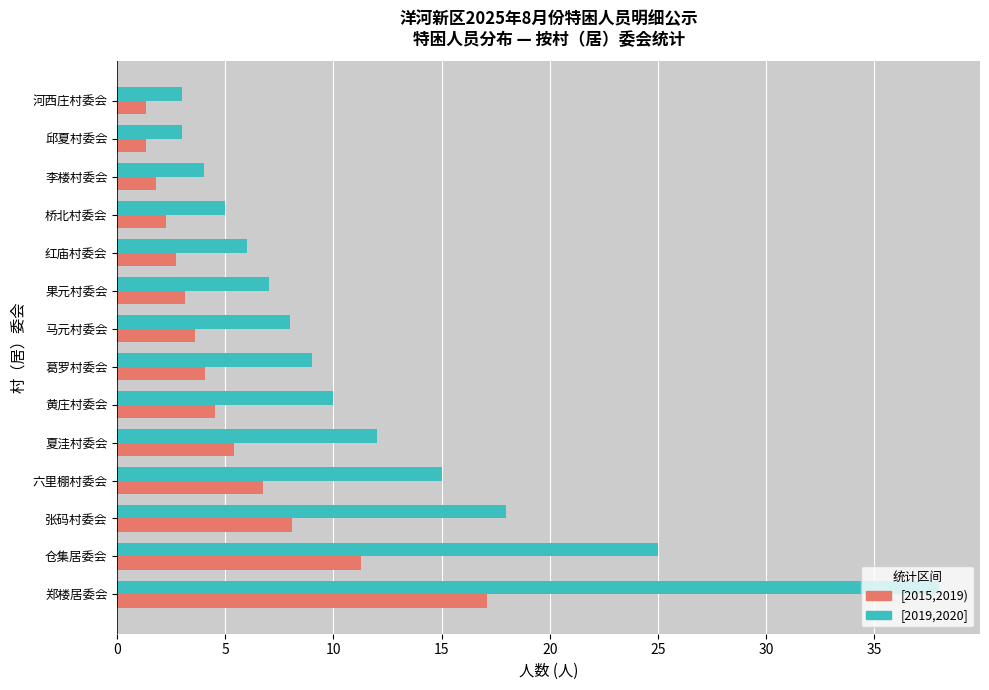

Which series has the largest range (max minus min)?

[2019,2020]